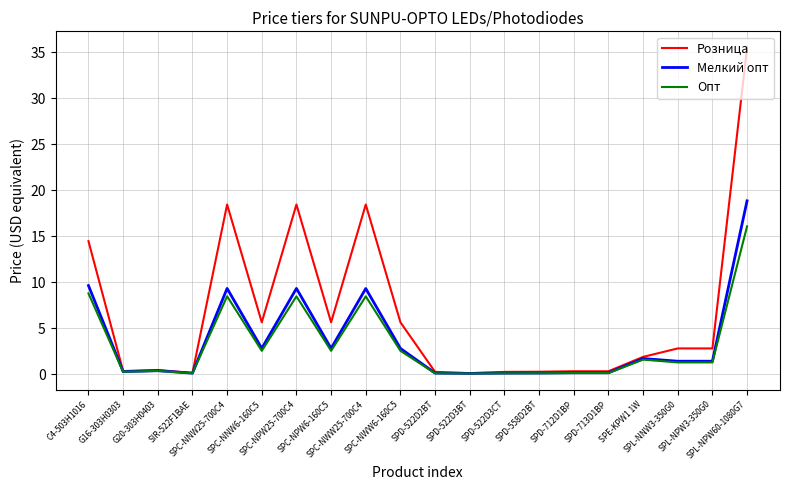

Which series has the largest range (max minus min)?

Розница